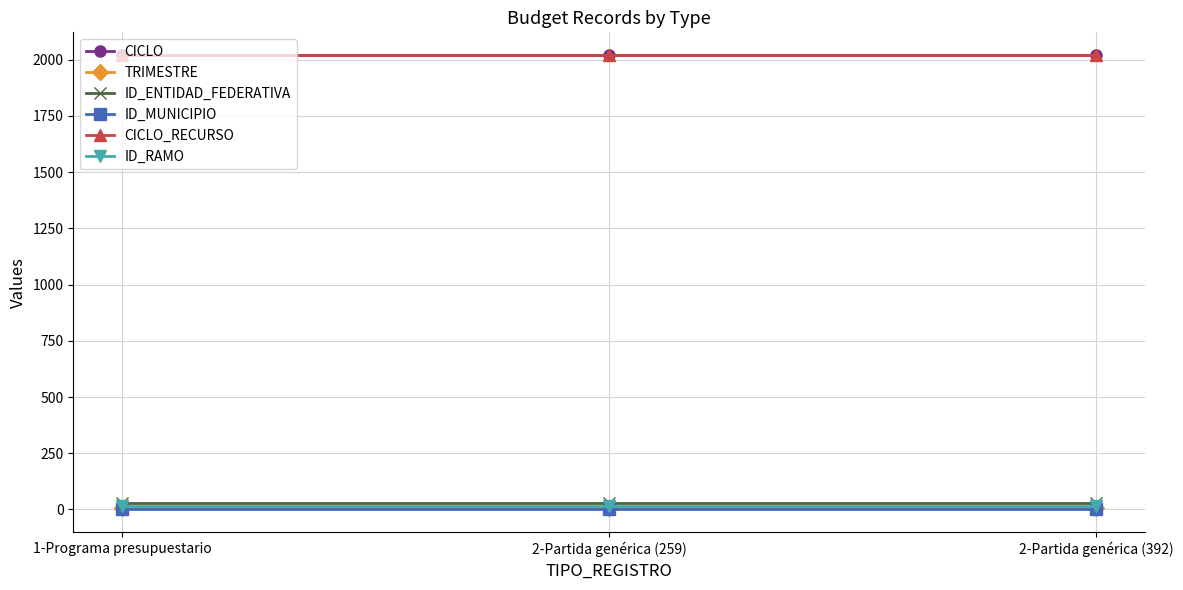

At which category does the chart reach its peak across all series?

1-Programa presupuestario